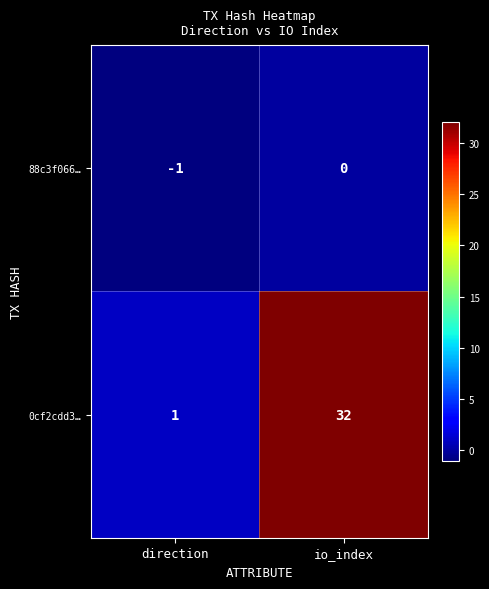

Reading left to right, list all the values displayed in this chart.

88c3f066…: -1	0
0cf2cdd3…: 1	32